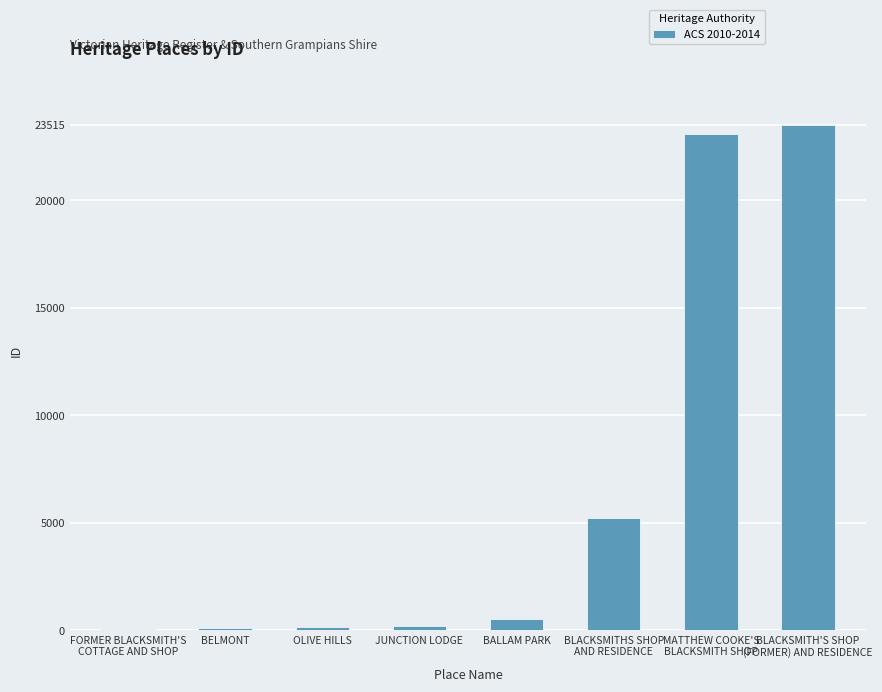

Read the value at BALLAM PARK, to the nearest 100.

500